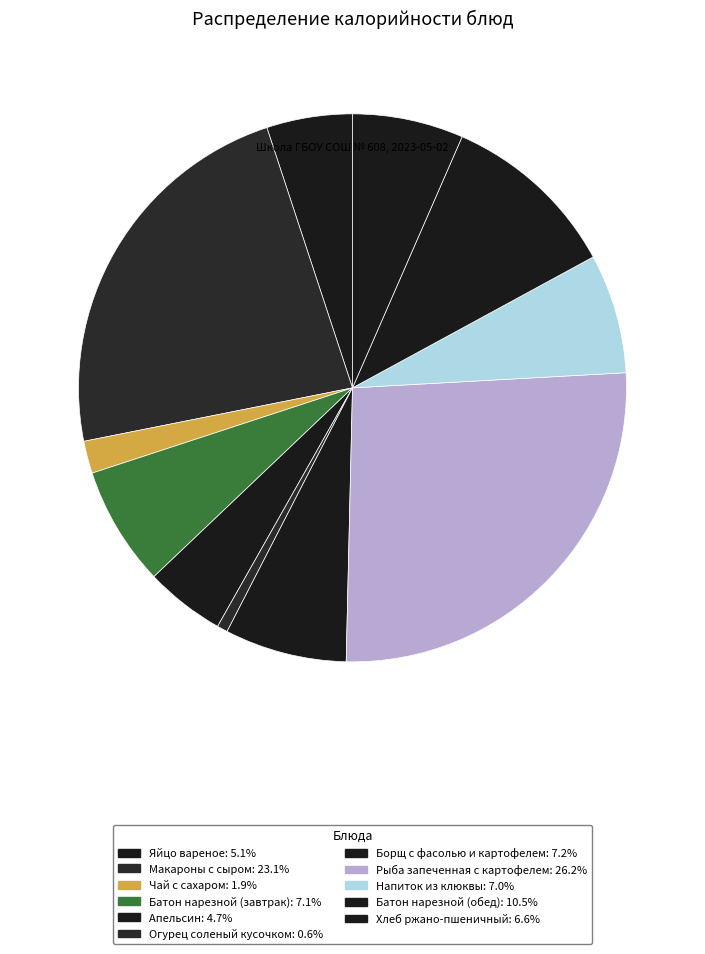

Which slice is the smallest?

Огурец соленый кусочком